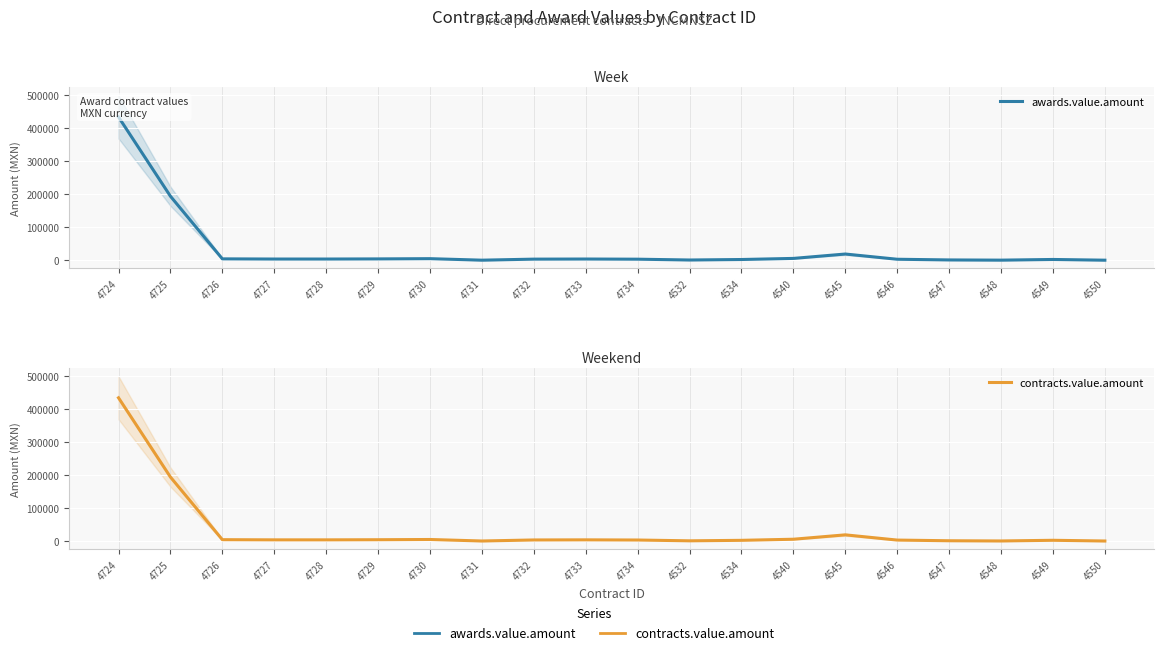

What position from the left is 4547?

17